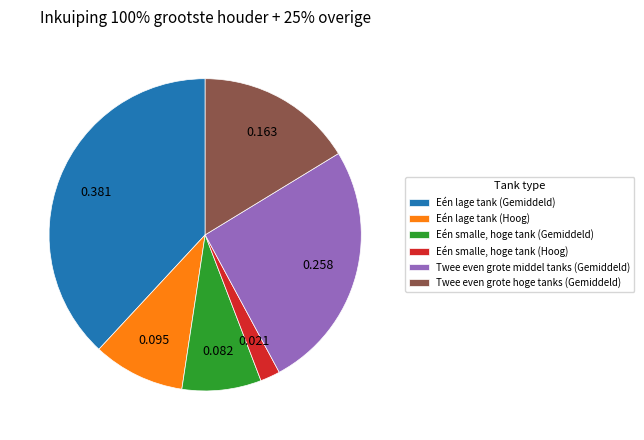

Rank the categories by value from highest to lowest.

Eén lage tank (Gemiddeld), Twee even grote middel tanks (Gemiddeld), Twee even grote hoge tanks (Gemiddeld), Eén lage tank (Hoog), Eén smalle, hoge tank (Gemiddeld), Eén smalle, hoge tank (Hoog)